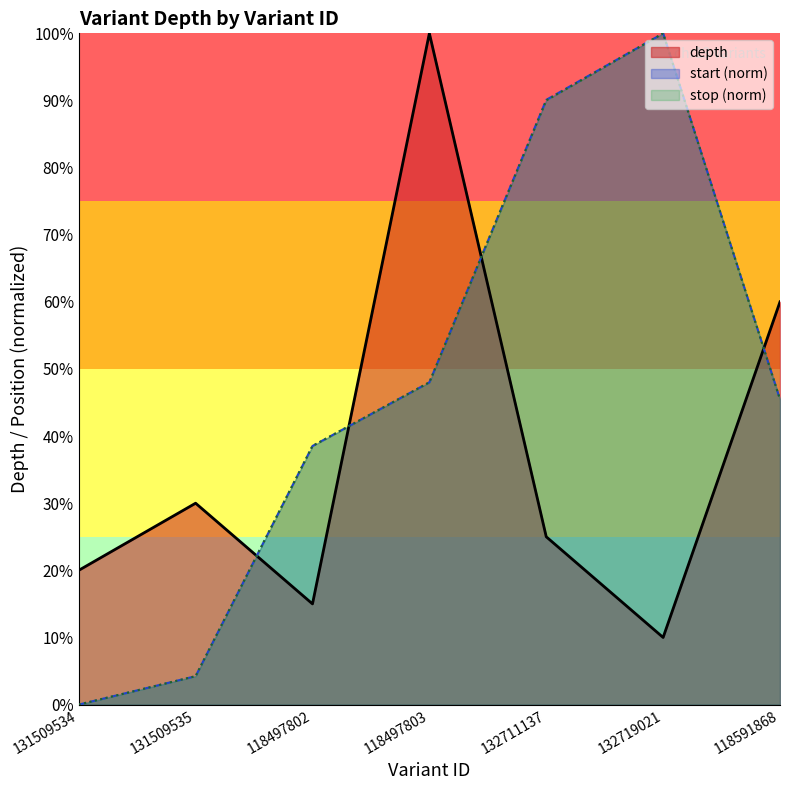

How many data points in depth are less than 25?

3